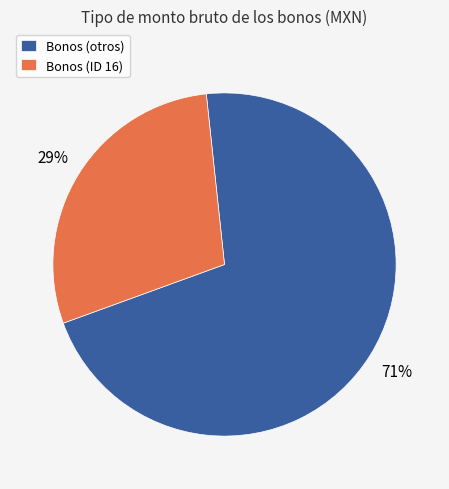

Which has a higher value, Bonos (ID 16) or Bonos (otros)?

Bonos (otros)